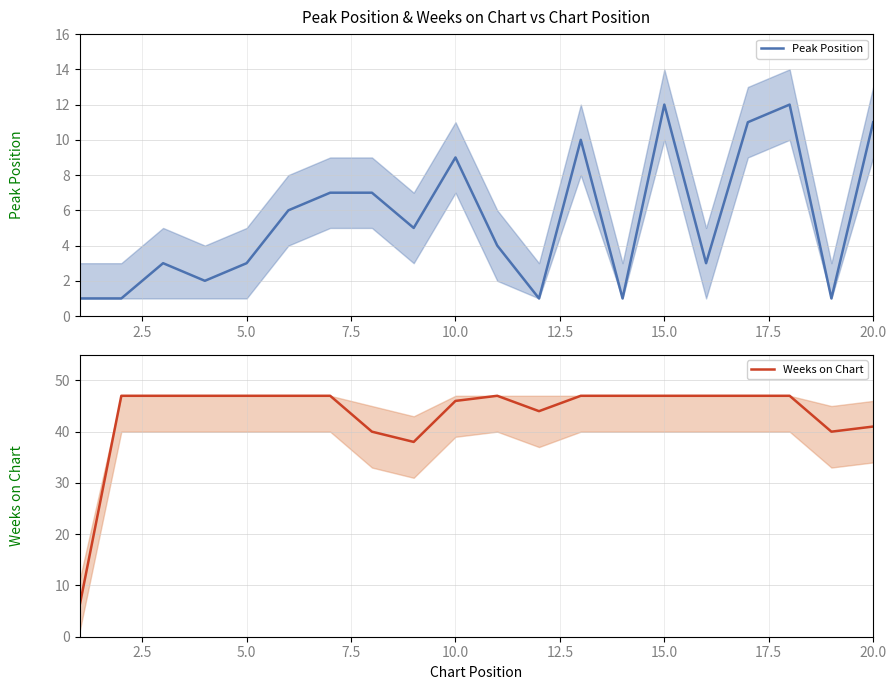

The Peak Position series shows 5 at 20.0. True or false?

False